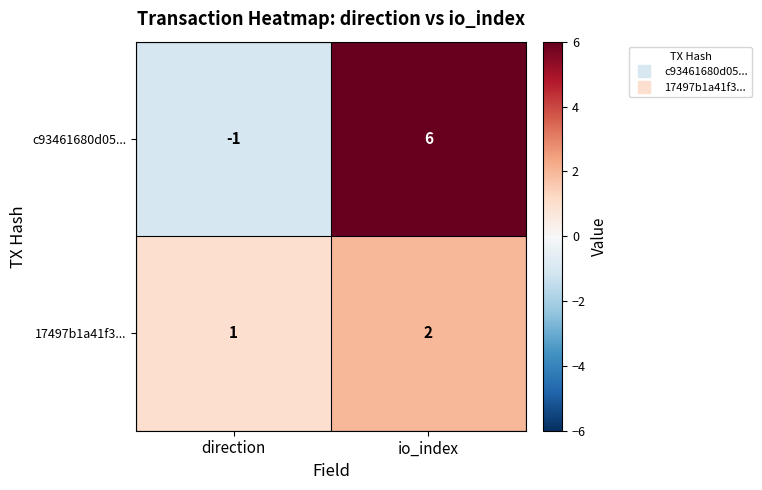

True or false: c93461680d05... has a value of -1 at direction.

True